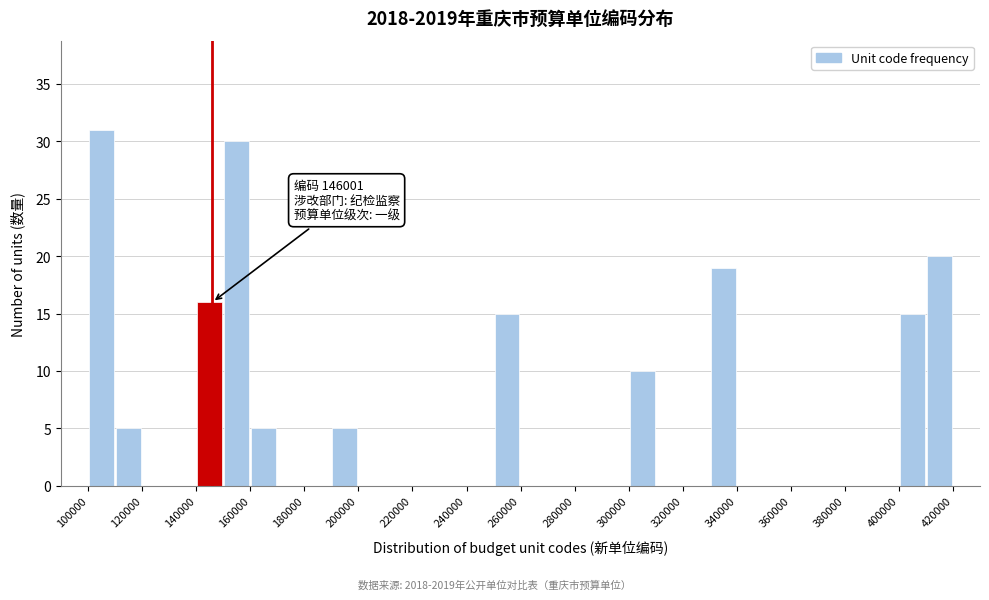

Which range on the x-axis has the tallest bar?

100000 to 110000